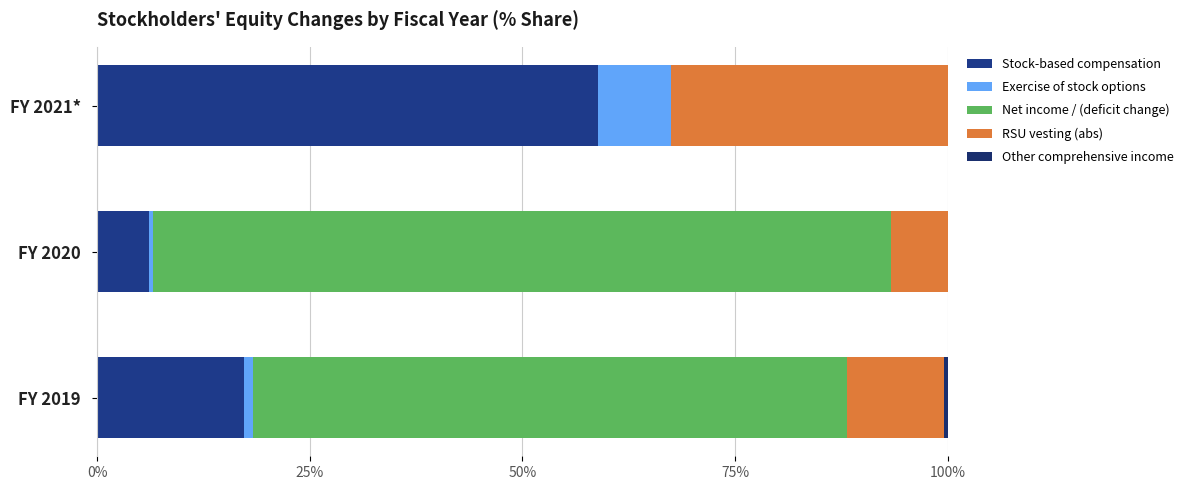

Count the number of data series in this chart.

5